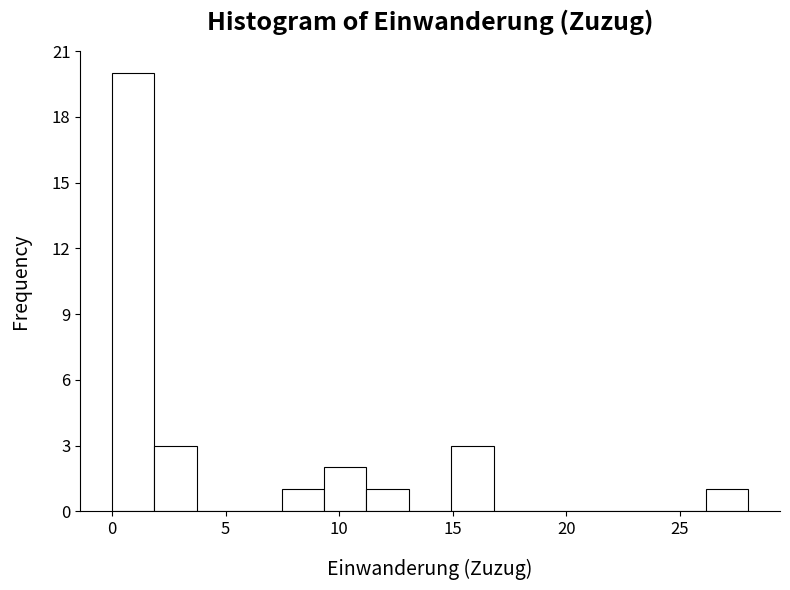

Around what value on the x-axis is the tallest bar? Give the approximate position of its centre, as read against the axis.

1.0